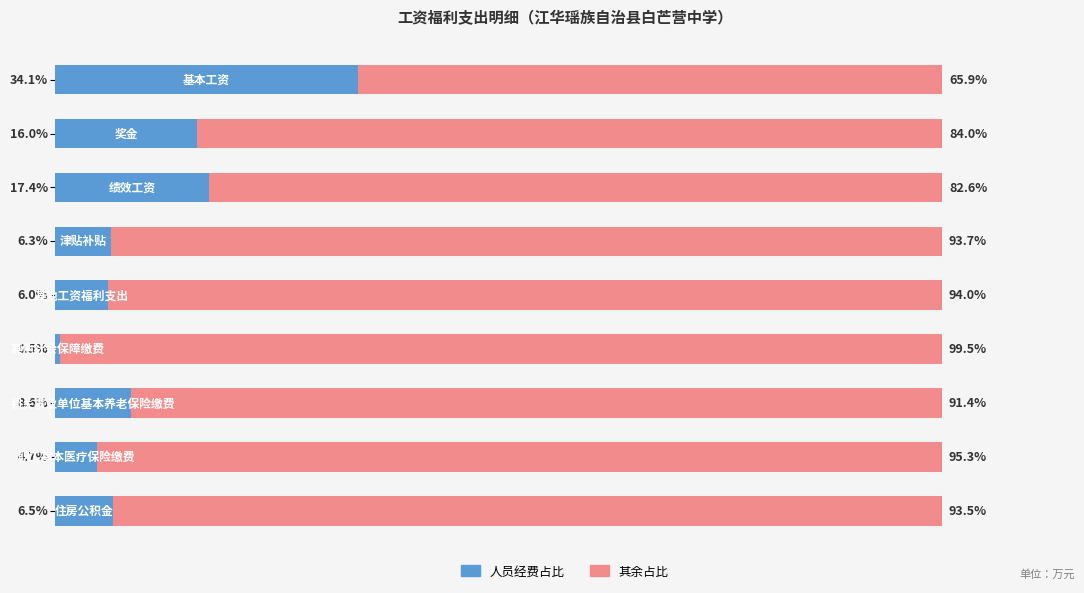

What are all the series names shown in the legend?

人员经费占比, 其余占比